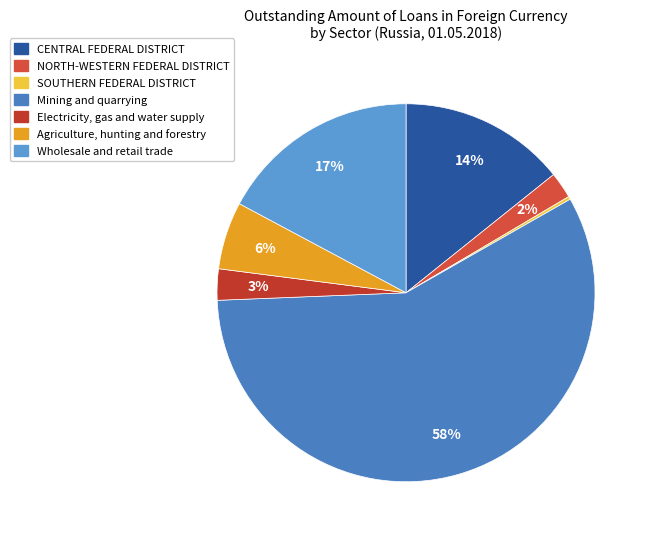

Which slice is the largest?

Mining and quarrying